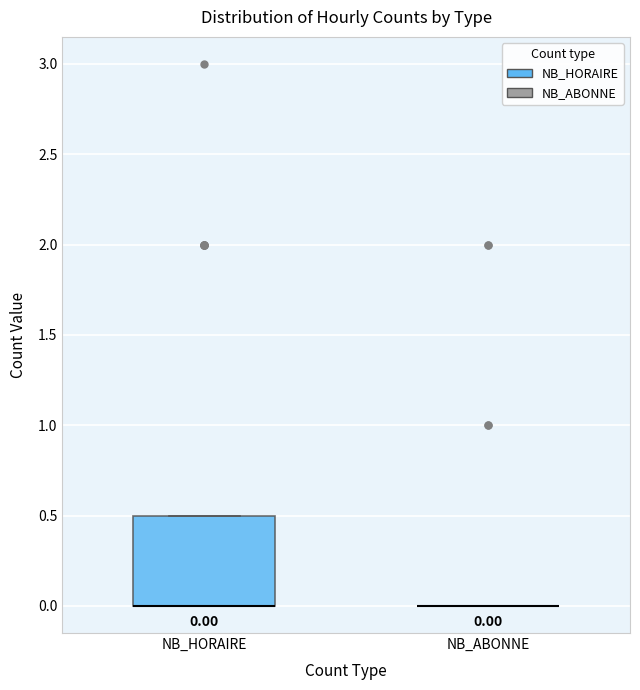

Comparing the boxes themselves (not the whiskers), which one is the tallest?

NB_HORAIRE